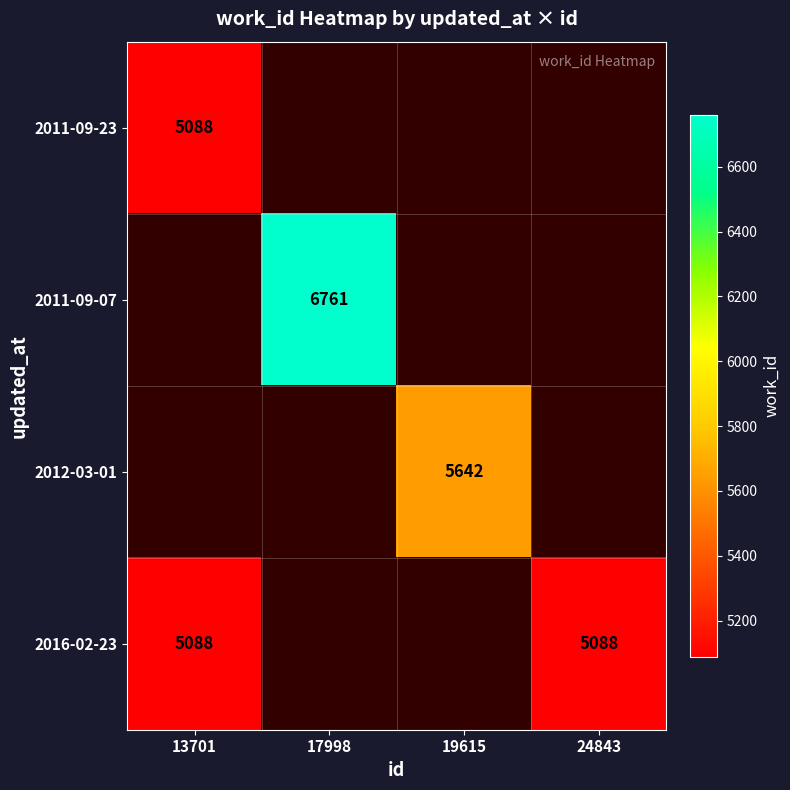

Which label corresponds to the smallest value in the chart?

13701